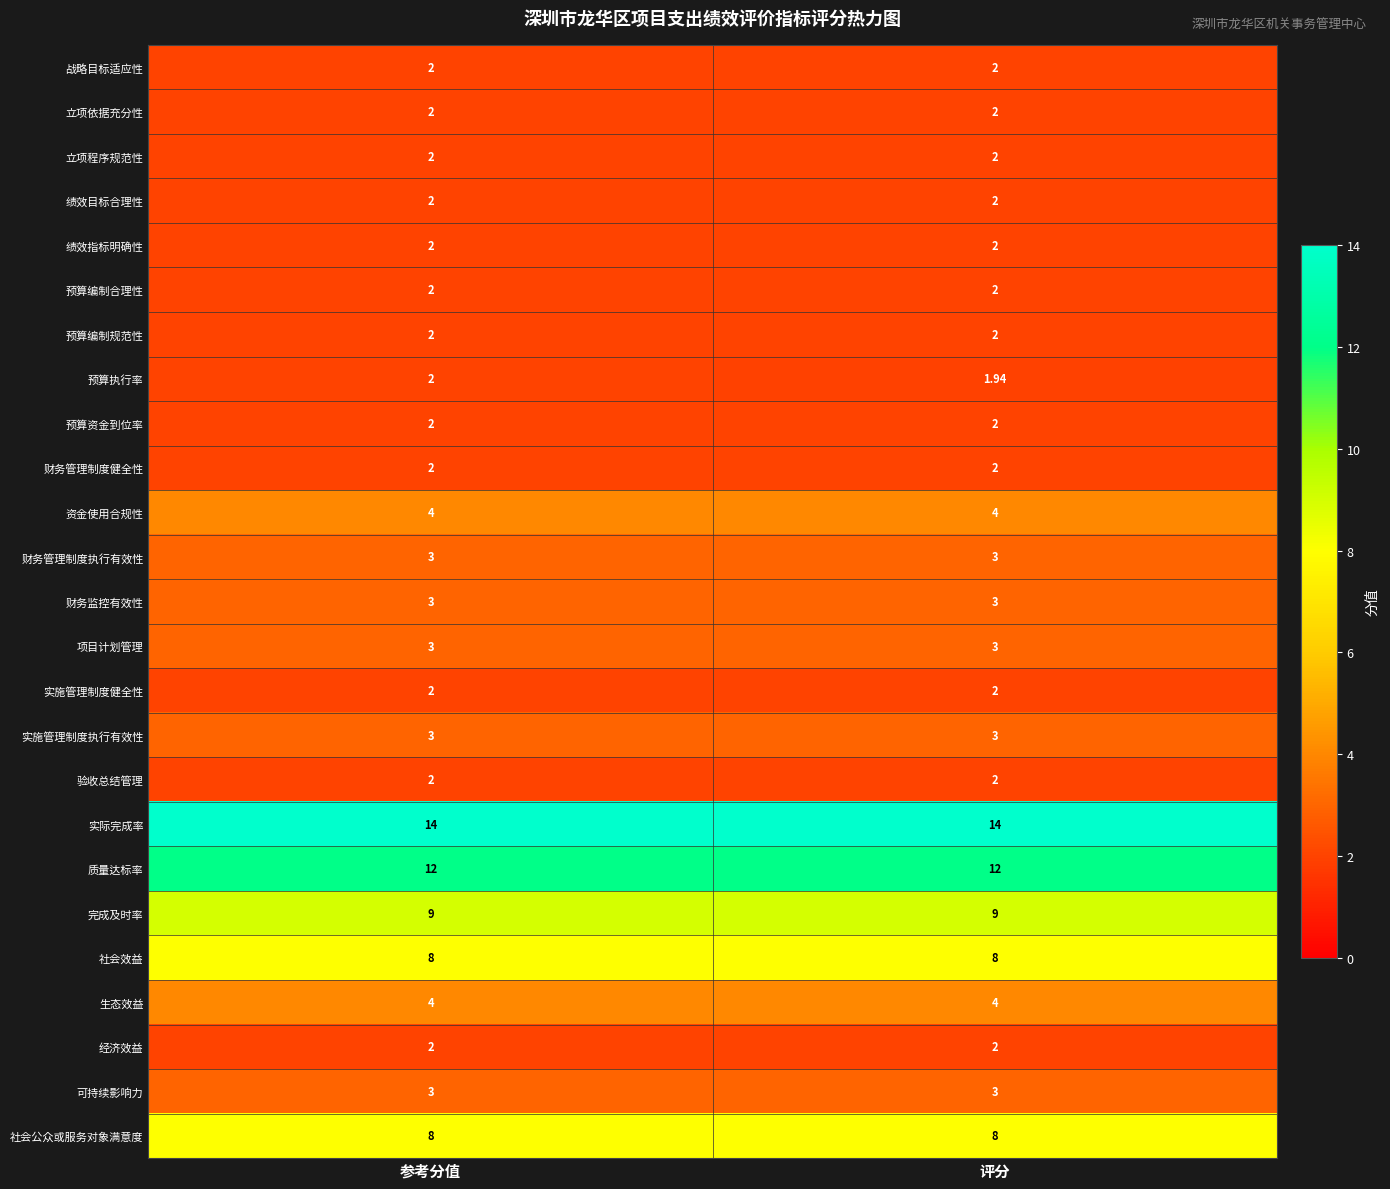

Which series has the largest total across all categories?

实际完成率